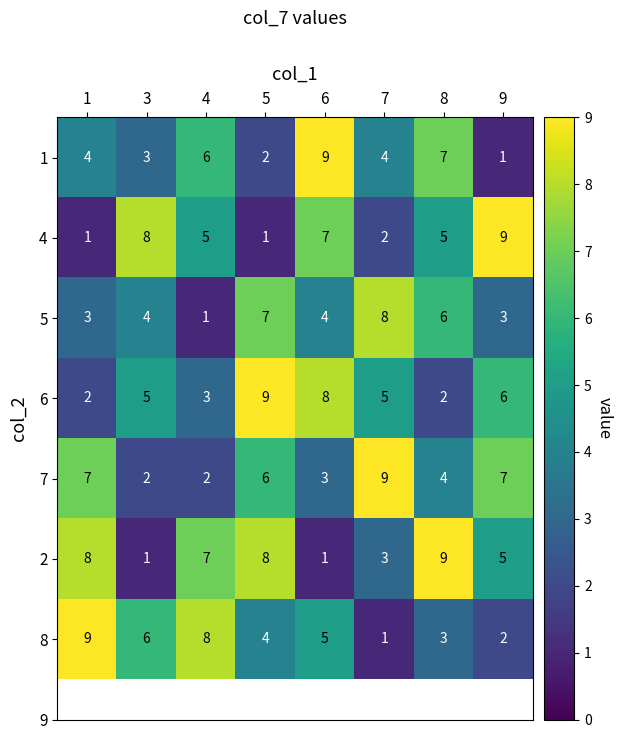

Which series has the largest total across all categories?

2